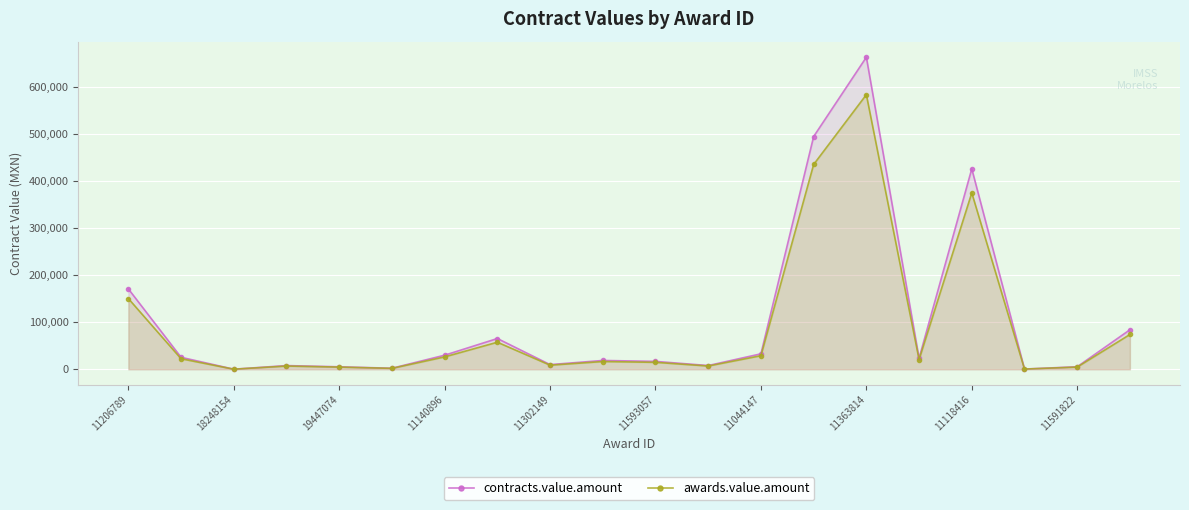

How many interior local peaks does the awards.value.amount series have?

5